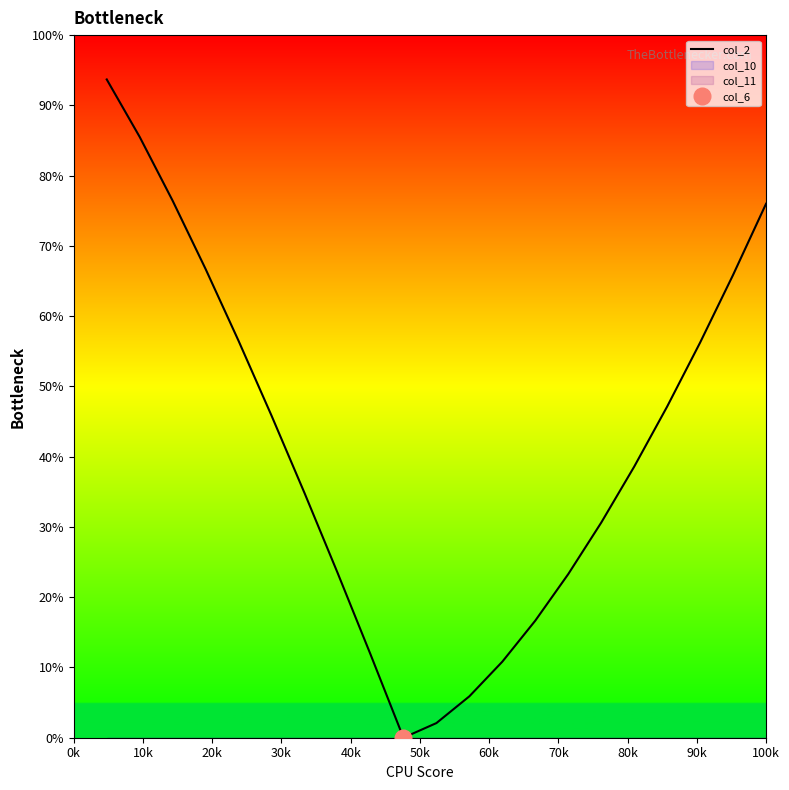

True or false: the data has more than 1 interior local peaks.

False